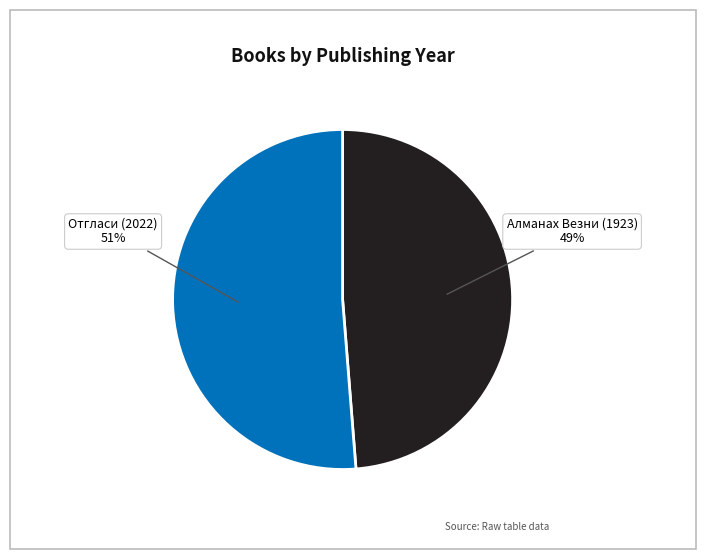

Is there any slice that represents more than half of the pie?

Yes